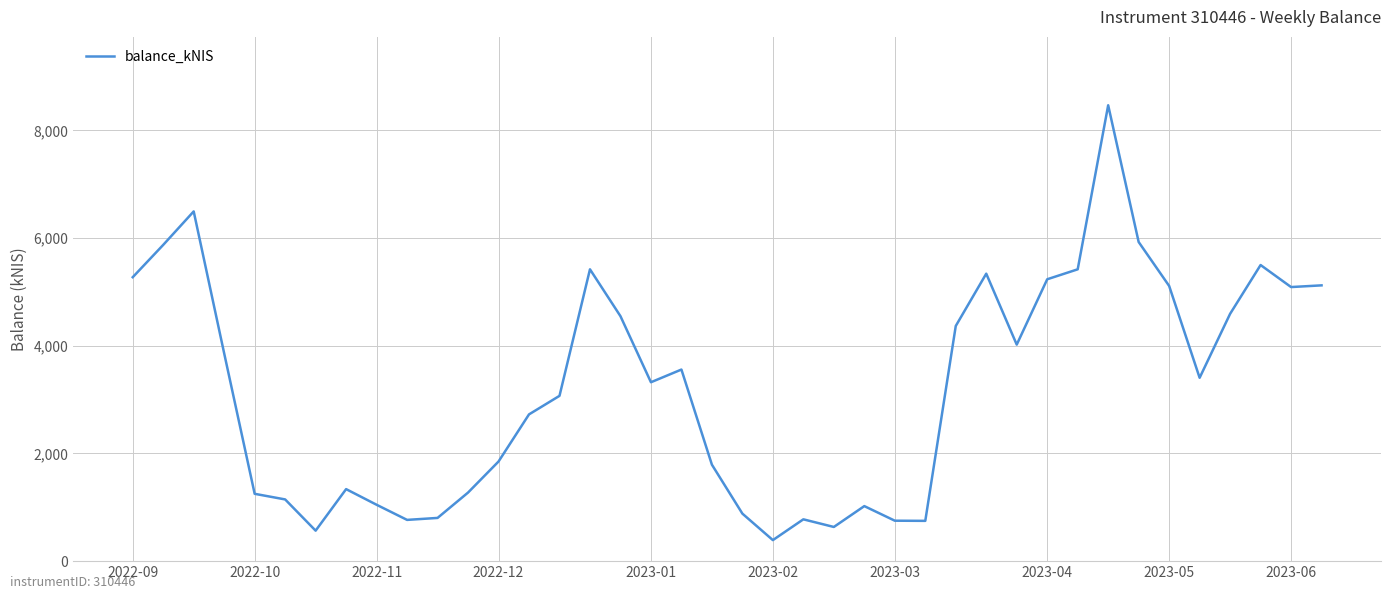

What is the difference between the maximum and minimum values?

8076.9